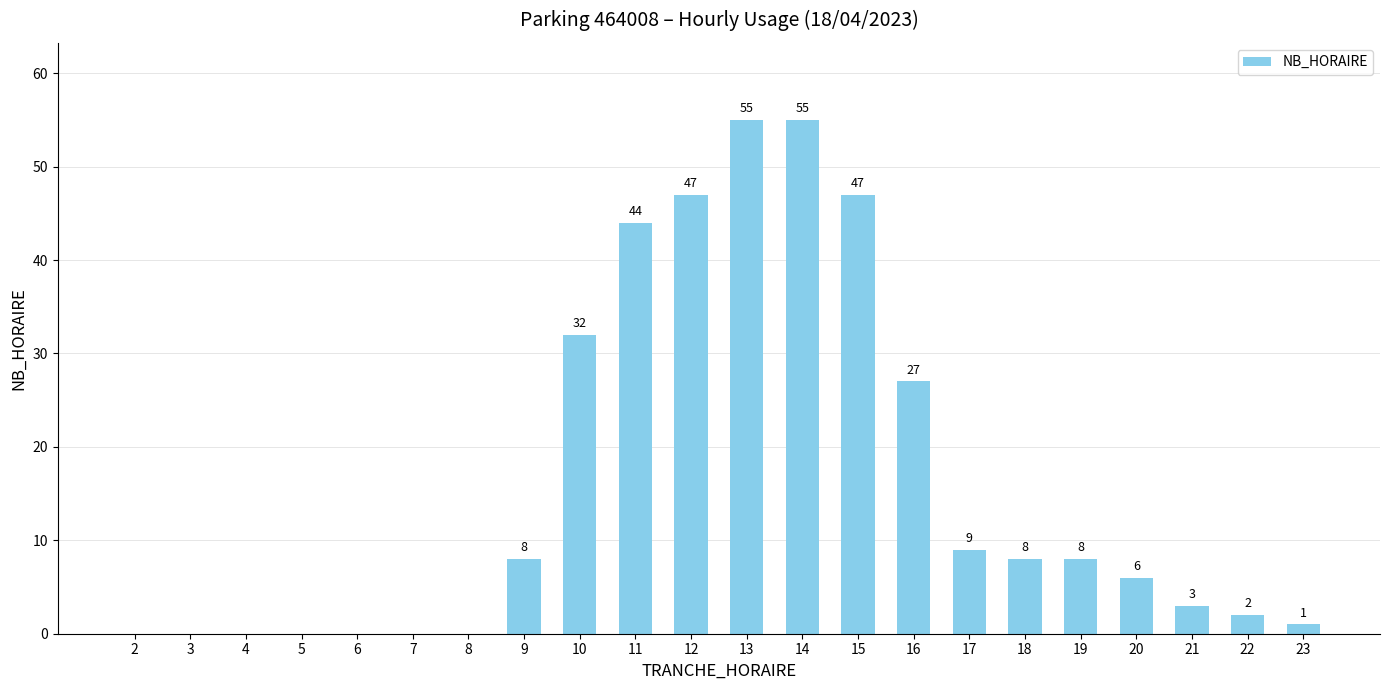

What is the sum of the values at 9 and 11?

52